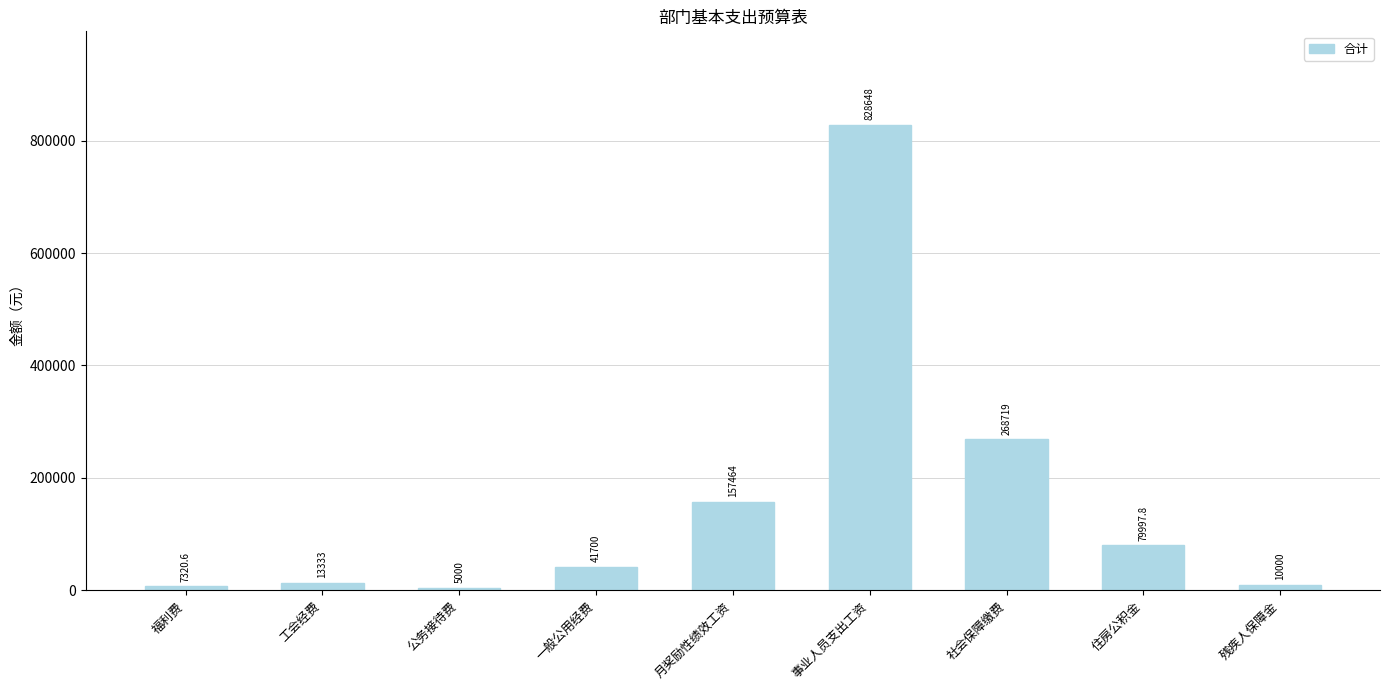

What is the label of the 3rd bar from the right?

社会保障缴费